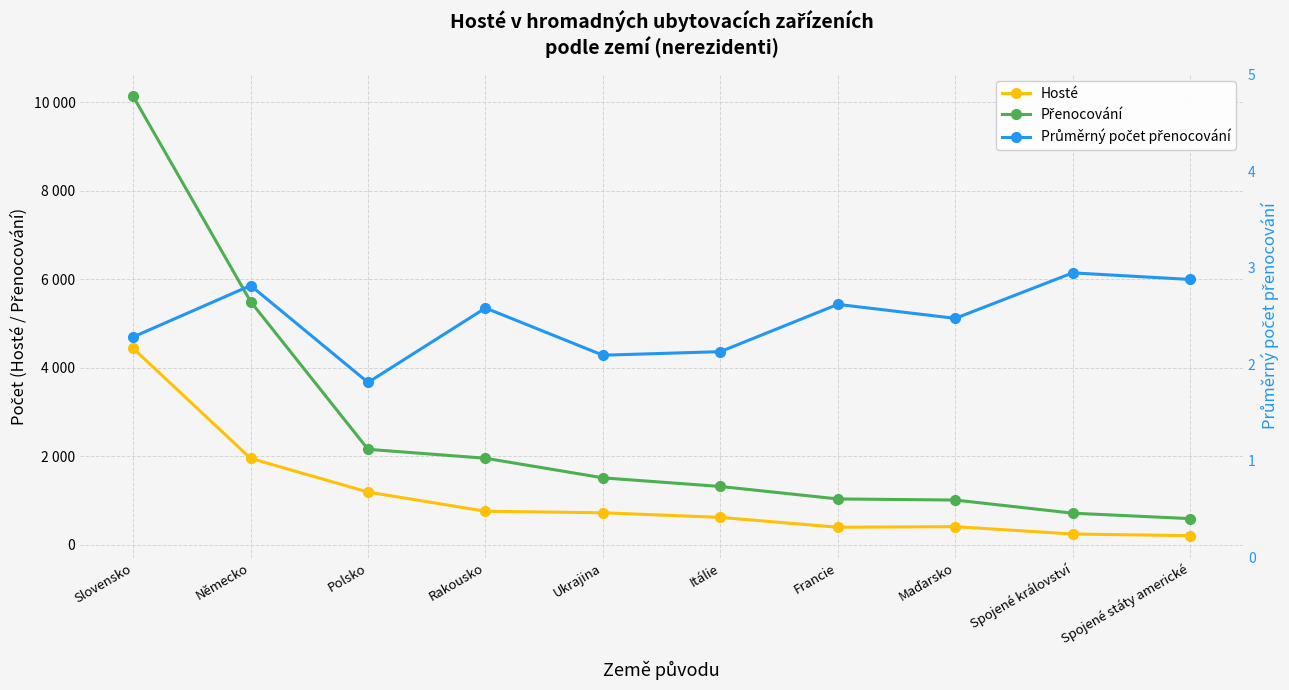

The Přenocování series shows 796.1 at Itálie. True or false?

False